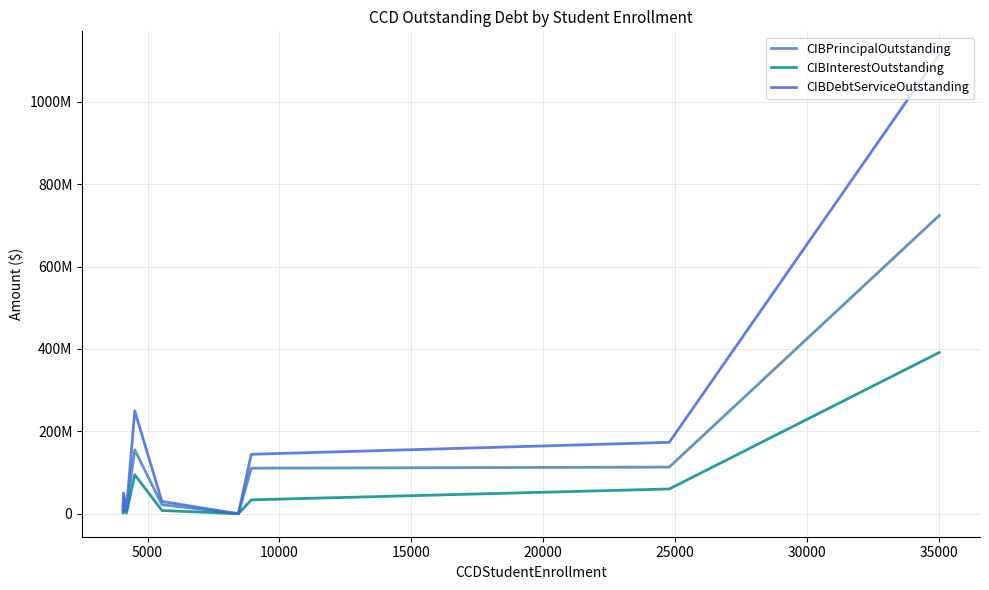

Is this an area chart (filled region under the line)?

No